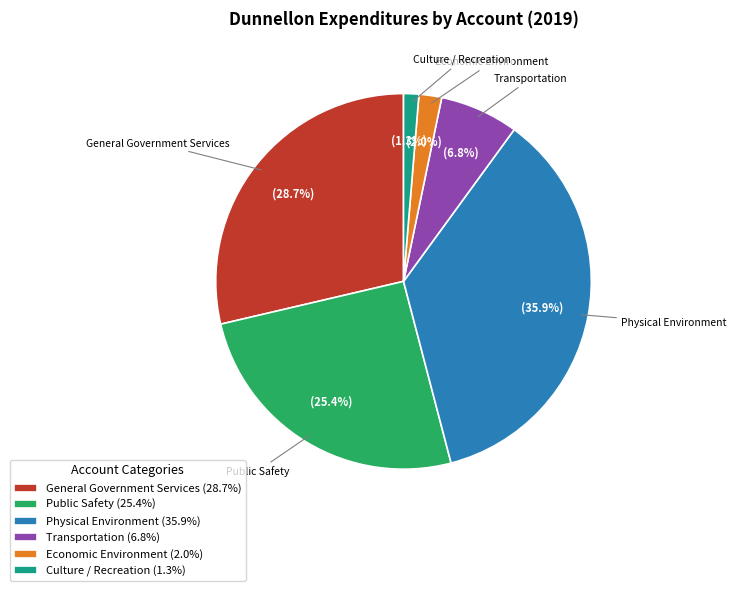

Is the sum of General Government Services and Public Safety greater than half?

Yes